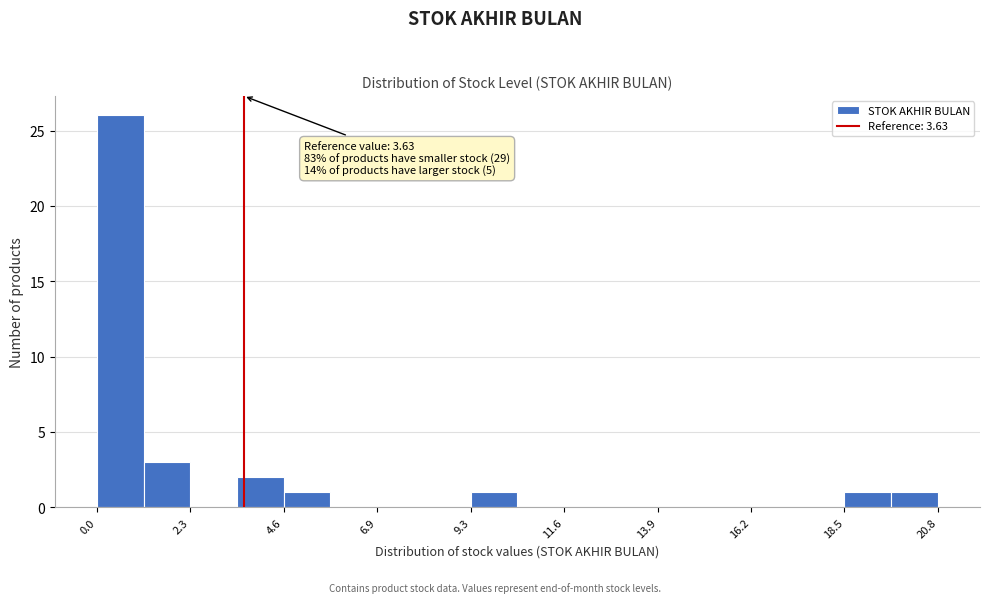

Around what value on the x-axis is the tallest bar? Give the approximate position of its centre, as read against the axis.

0.5